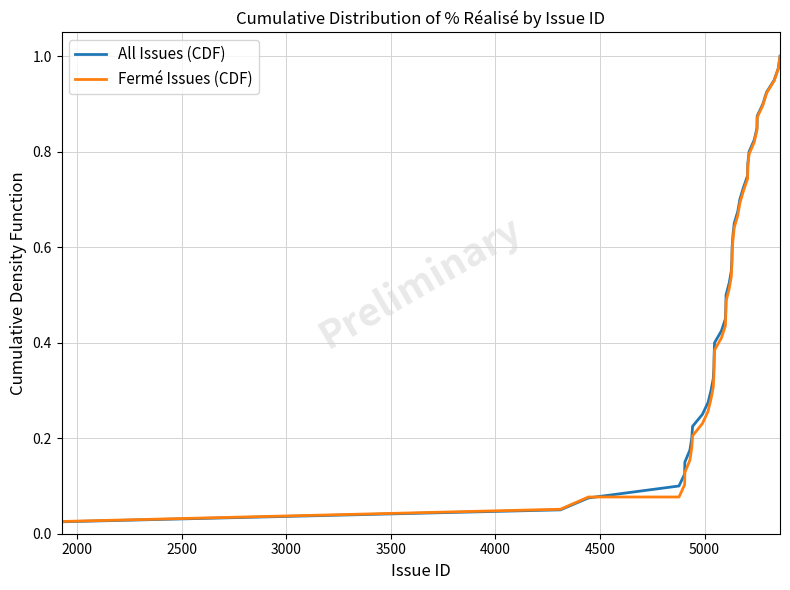

Which series has the largest range (max minus min)?

All Issues (CDF)